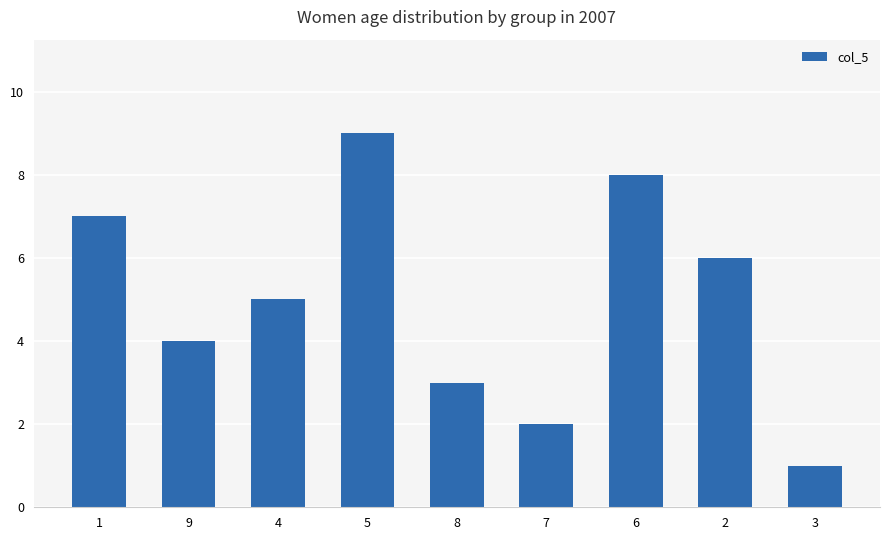

List the labels in order of value, largest first.

5, 6, 1, 2, 4, 9, 8, 7, 3